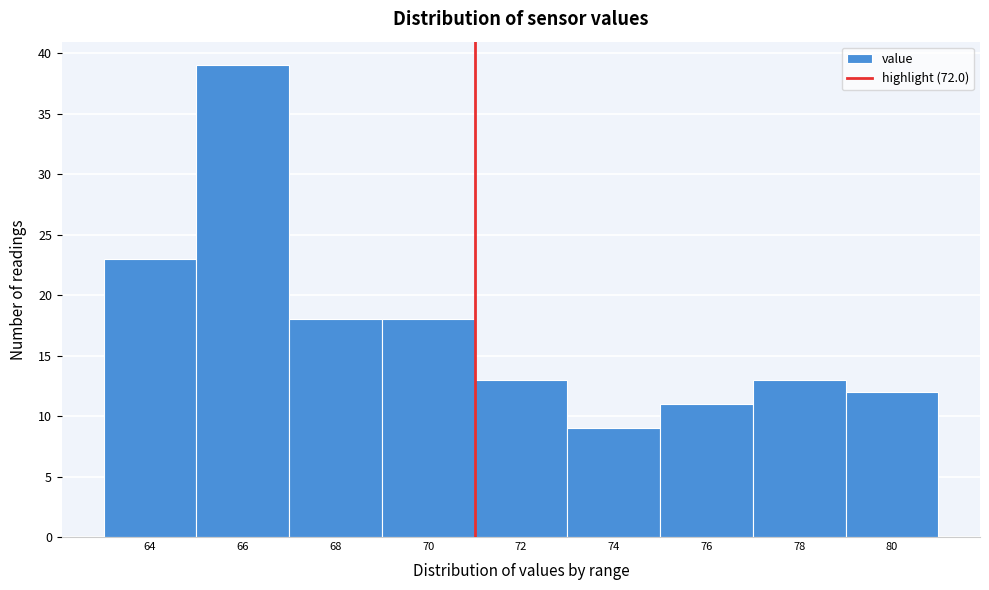

Reading right to left, transcribe all the data shown in this chart.

80=12	78=13	76=11	74=9	72=13	70=18	68=18	66=39	64=23